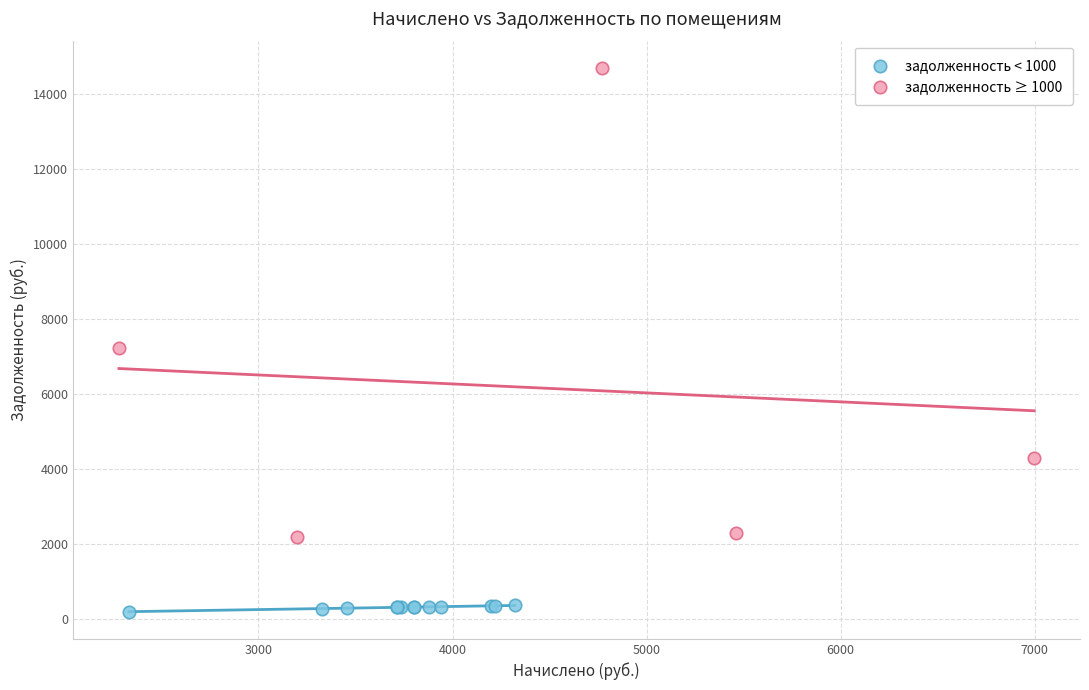

Which series contains the lowest Y value?

задолженность < 1000